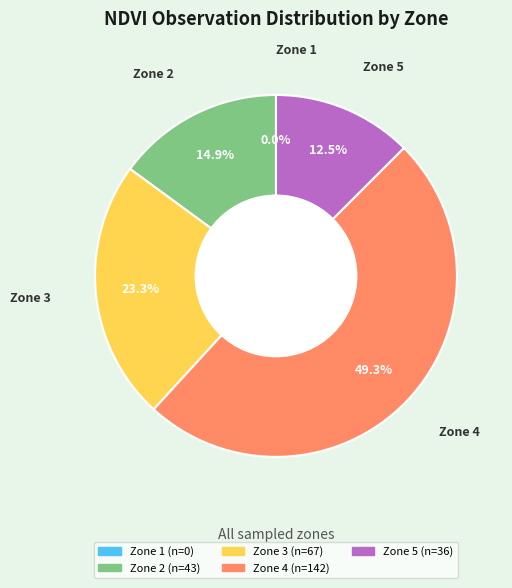

What is the change in value from Zone 1 to Zone 4?

+142